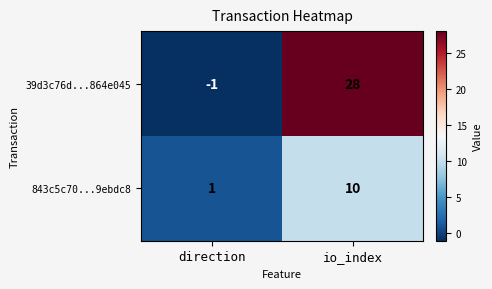

Which category has the lowest value in the 39d3c76d...864e045 series?

direction